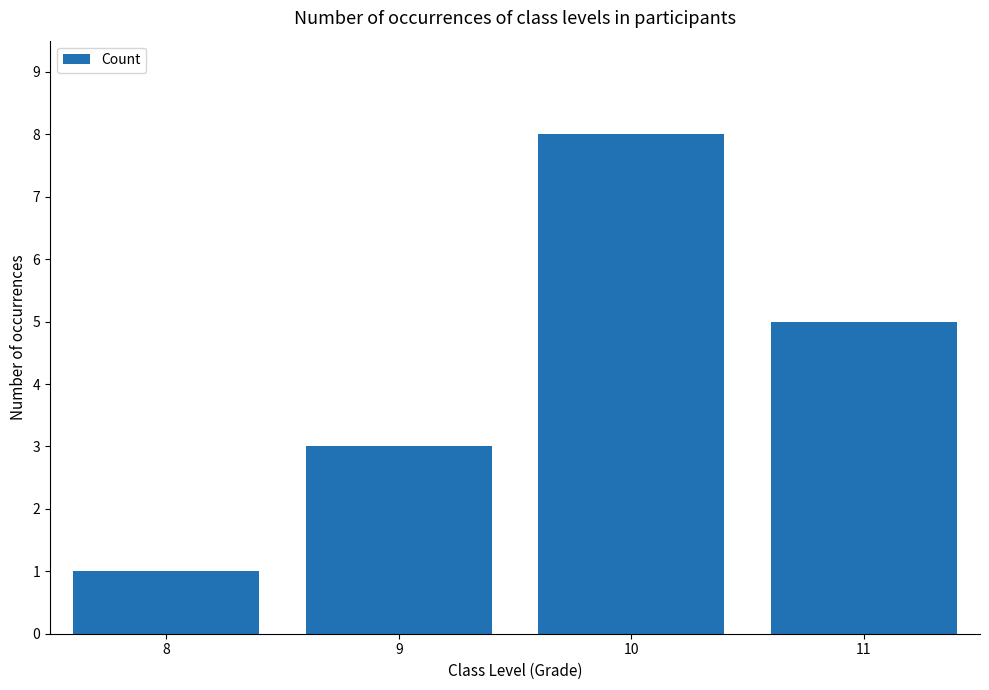

Rank the categories by value from highest to lowest.

10, 11, 9, 8